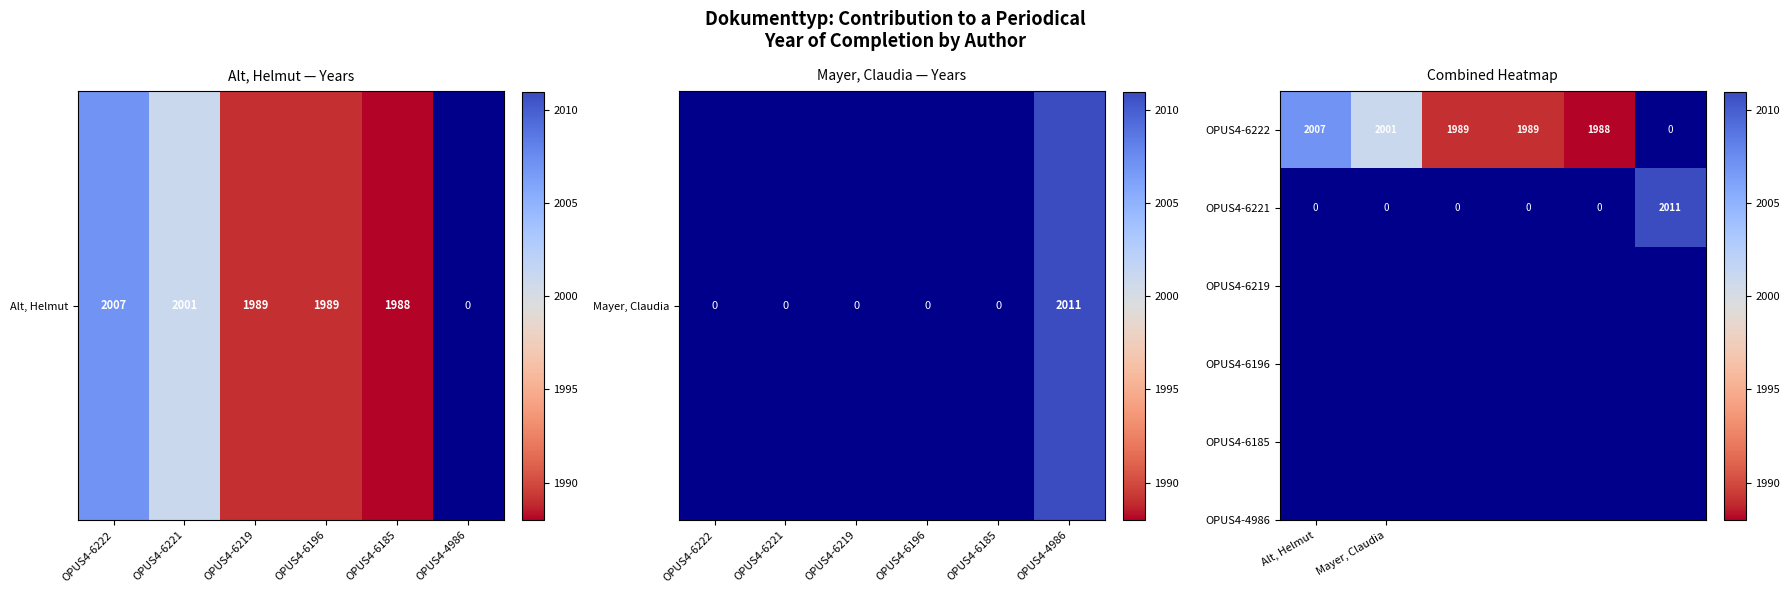

Count the number of data series in this chart.

2